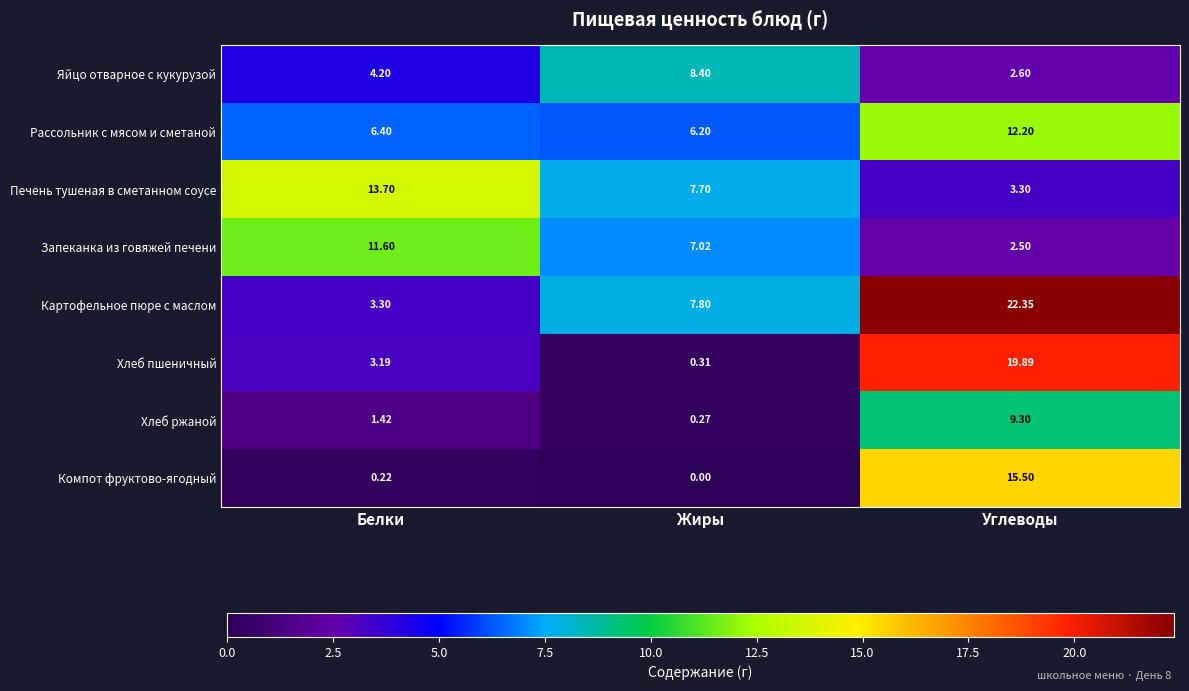

Where is Хлеб пшеничный nearest to the value 10?

Белки